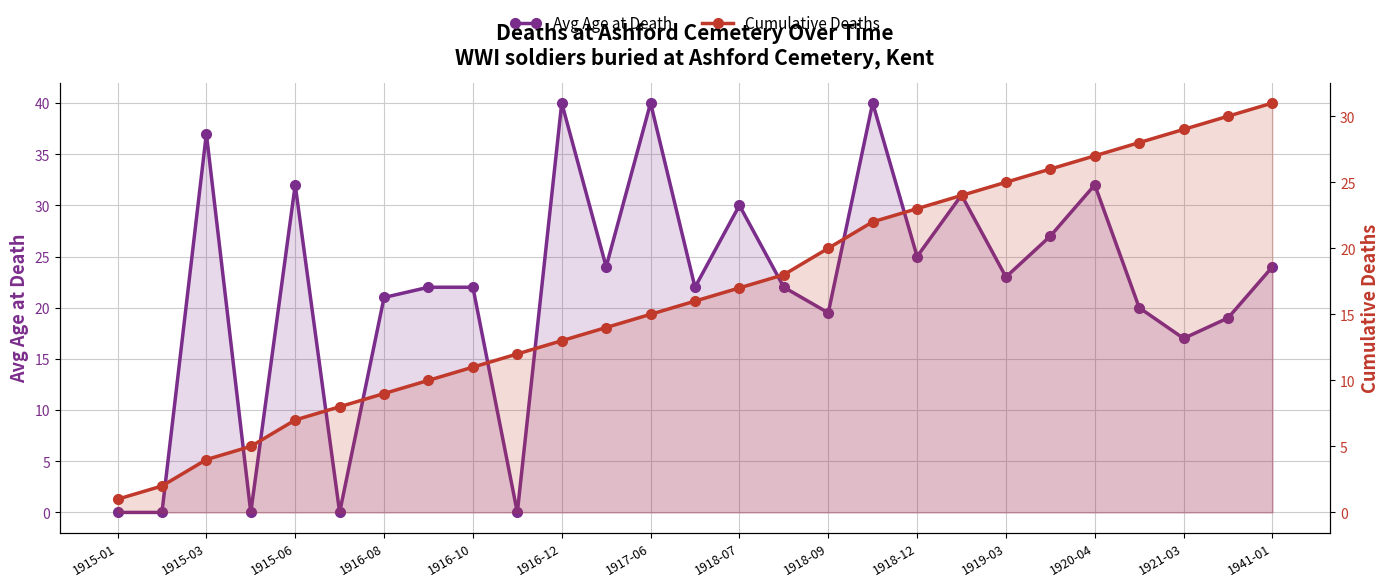

What is the difference between the maximum and minimum values in the Avg Age at Death series?

40.0